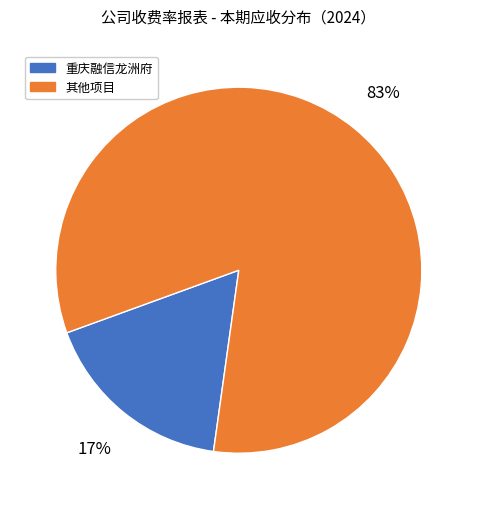

Do 其他项目 and 重庆融信龙洲府 together represent more than half of the pie?

Yes